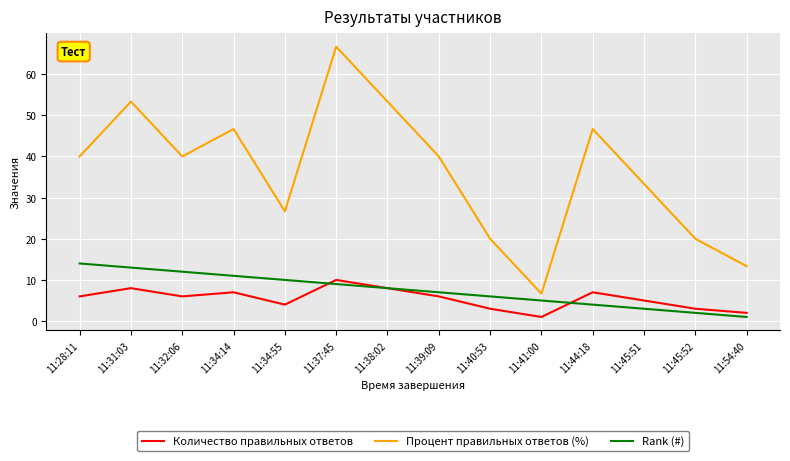

Reading right to left, extract all data points from this chart.

Количество правильных ответов: 11:54:40=2.0	11:45:52=3.0	11:45:51=5.0	11:44:18=7.0	11:41:00=1.0	11:40:53=3.0	11:39:09=6.0	11:38:02=8.0	11:37:45=10.0	11:34:55=4.0	11:34:14=7.0	11:32:06=6.0	11:31:03=8.0	11:28:11=6.0
Процент правильных ответов (%): 11:54:40=13.3	11:45:52=20.0	11:45:51=33.3	11:44:18=46.7	11:41:00=6.7	11:40:53=20.0	11:39:09=40.0	11:38:02=53.3	11:37:45=66.7	11:34:55=26.7	11:34:14=46.7	11:32:06=40.0	11:31:03=53.3	11:28:11=40.0
Rank (#): 11:54:40=1.0	11:45:52=2.0	11:45:51=3.0	11:44:18=4.0	11:41:00=5.0	11:40:53=6.0	11:39:09=7.0	11:38:02=8.0	11:37:45=9.0	11:34:55=10.0	11:34:14=11.0	11:32:06=12.0	11:31:03=13.0	11:28:11=14.0